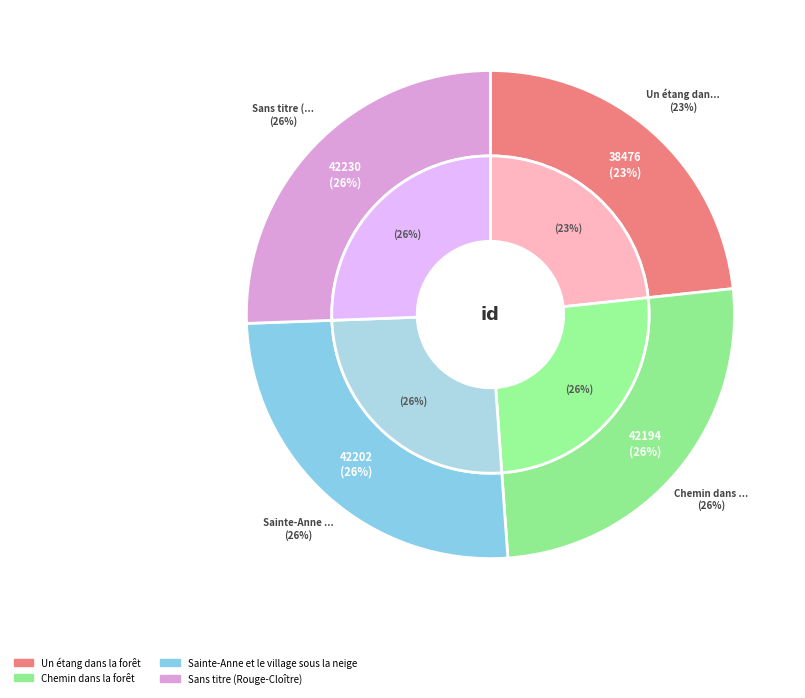

True or false: Sans titre (Rouge-Cloître) accounts for 26% of the total.

True